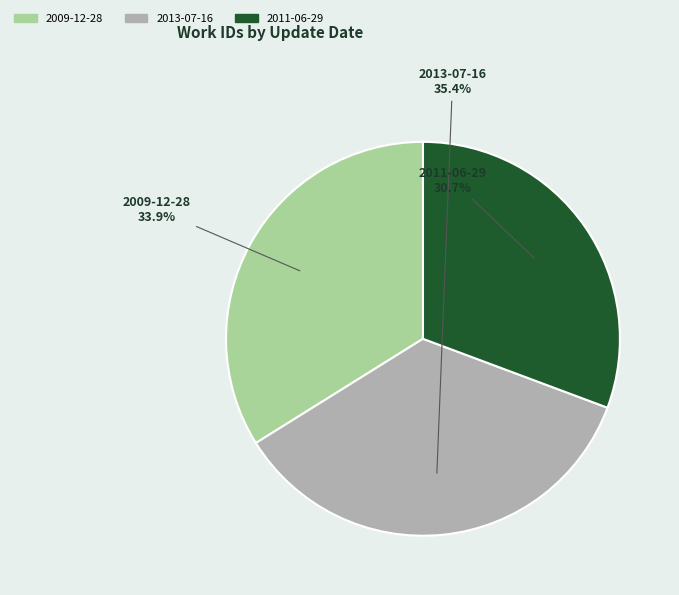

To the nearest percent, what is the combined percentage of 2009-12-28 and 2011-06-29?

65%